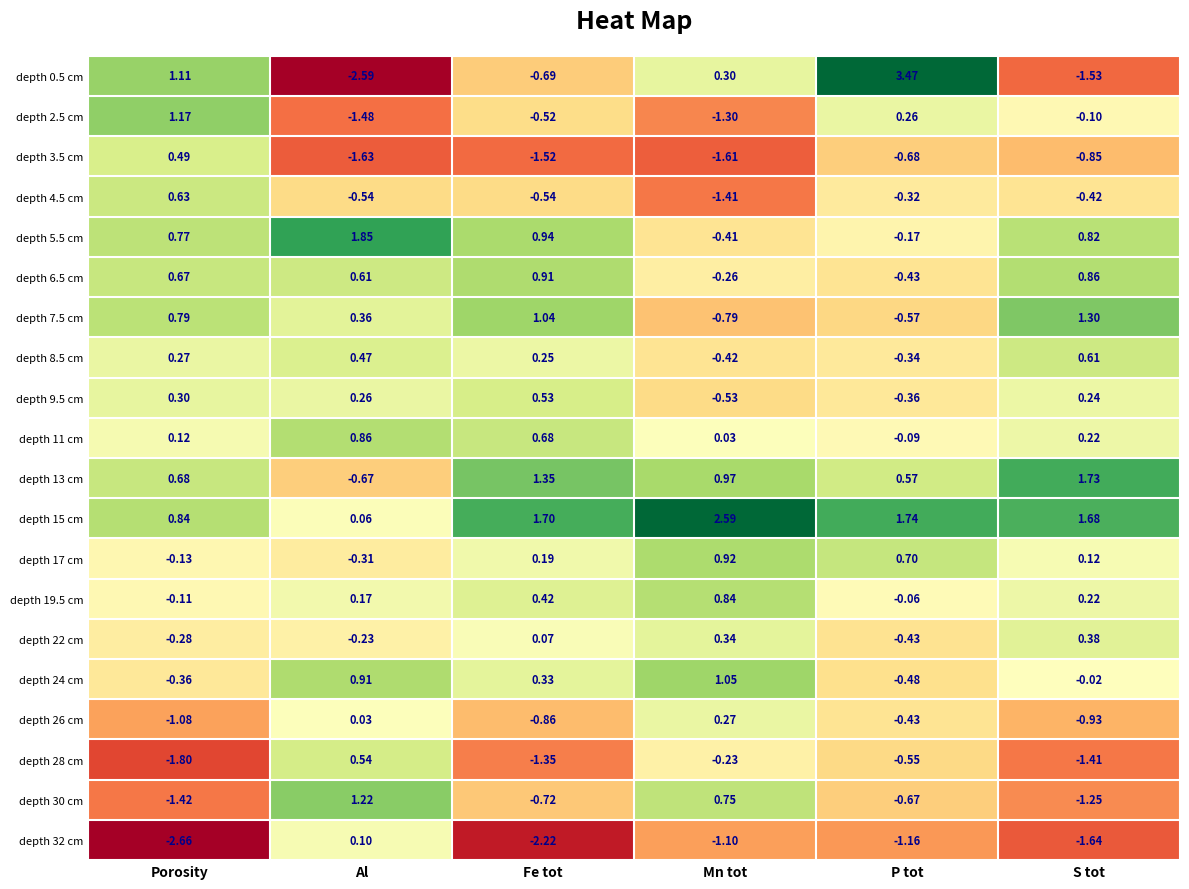

At which label is depth 9.5 cm closest to 0?

S tot